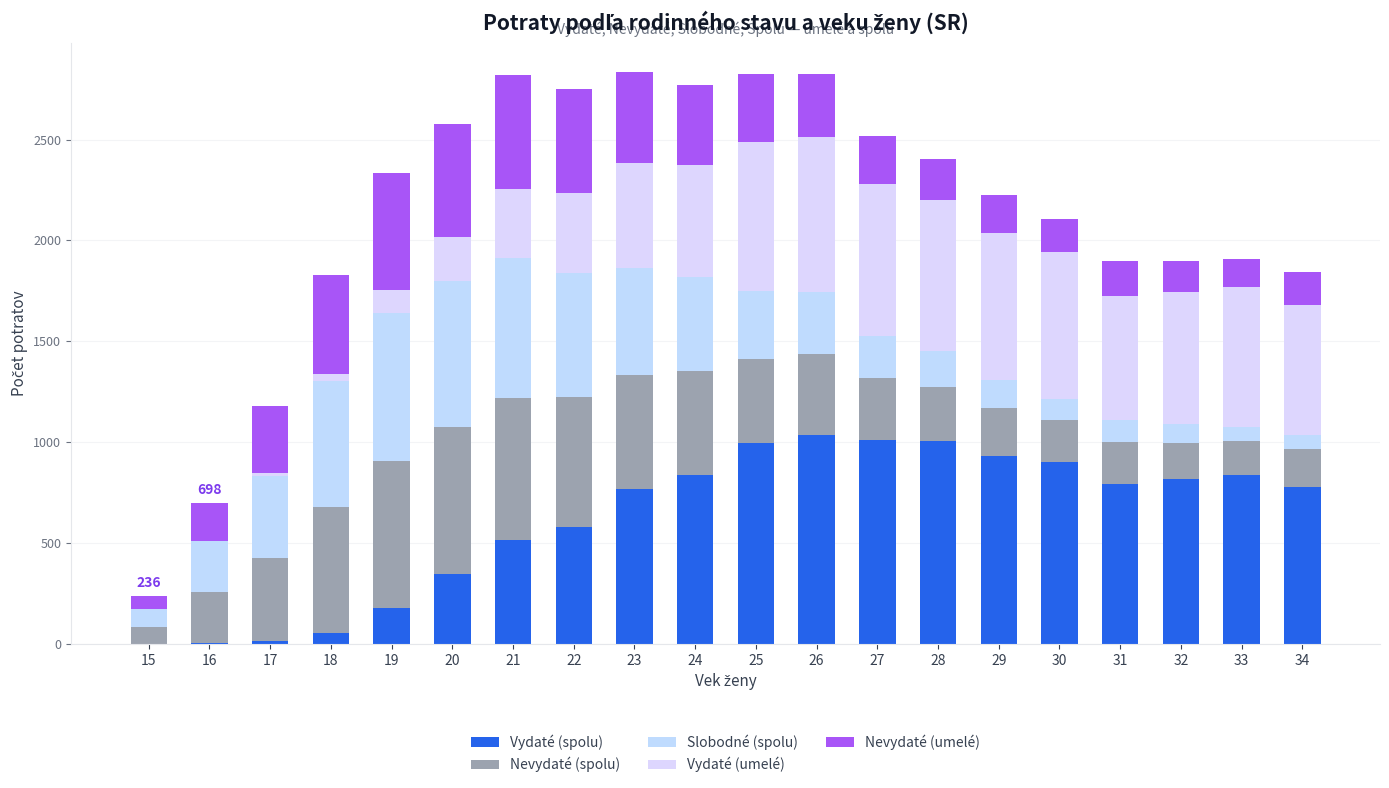

Are the bars grouped side by side (vs. stacked)?

No